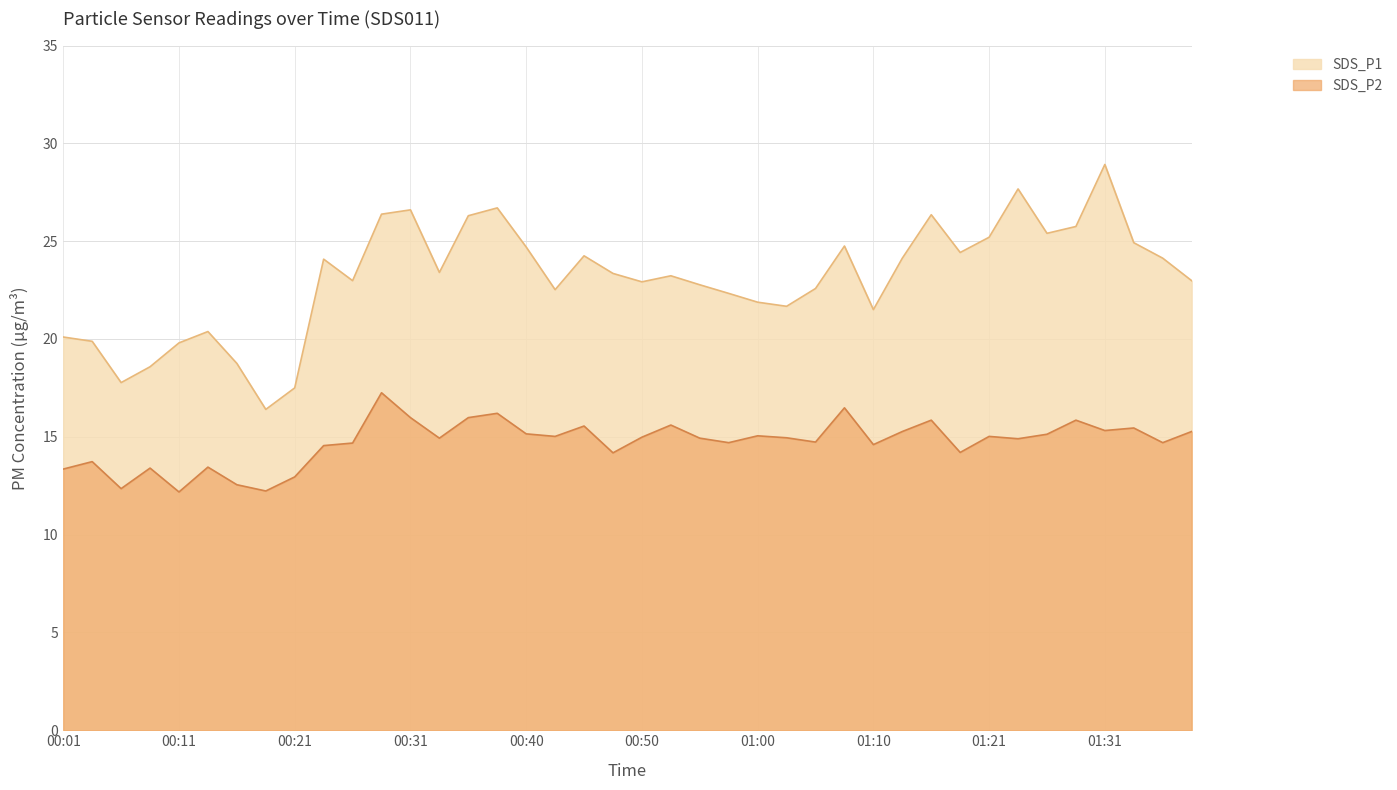

What is the sum of all SDS_P2 values?

588.6